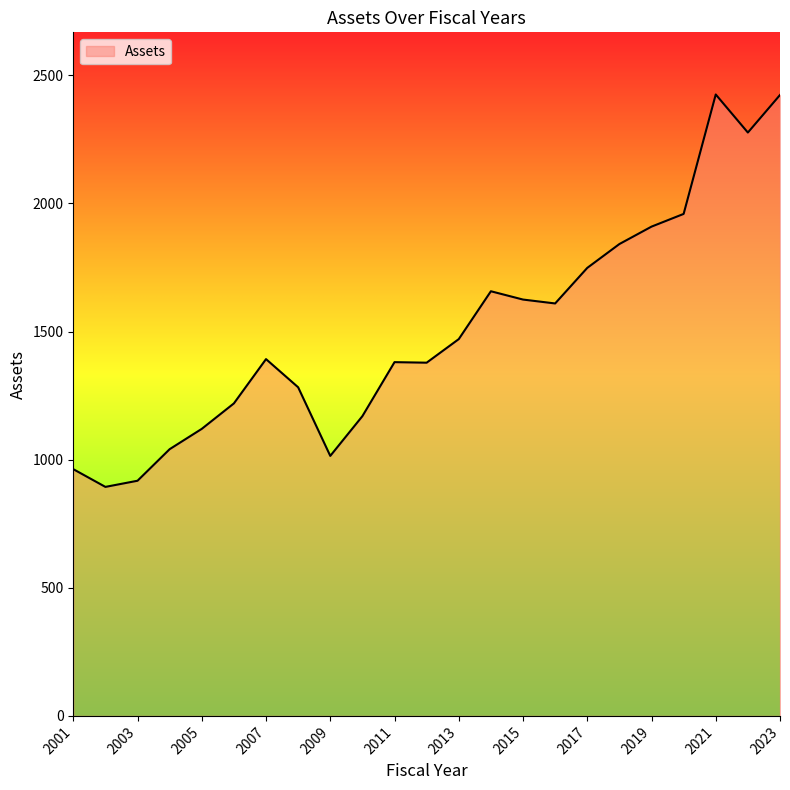

What is the difference between the maximum and minimum values?

1531.5